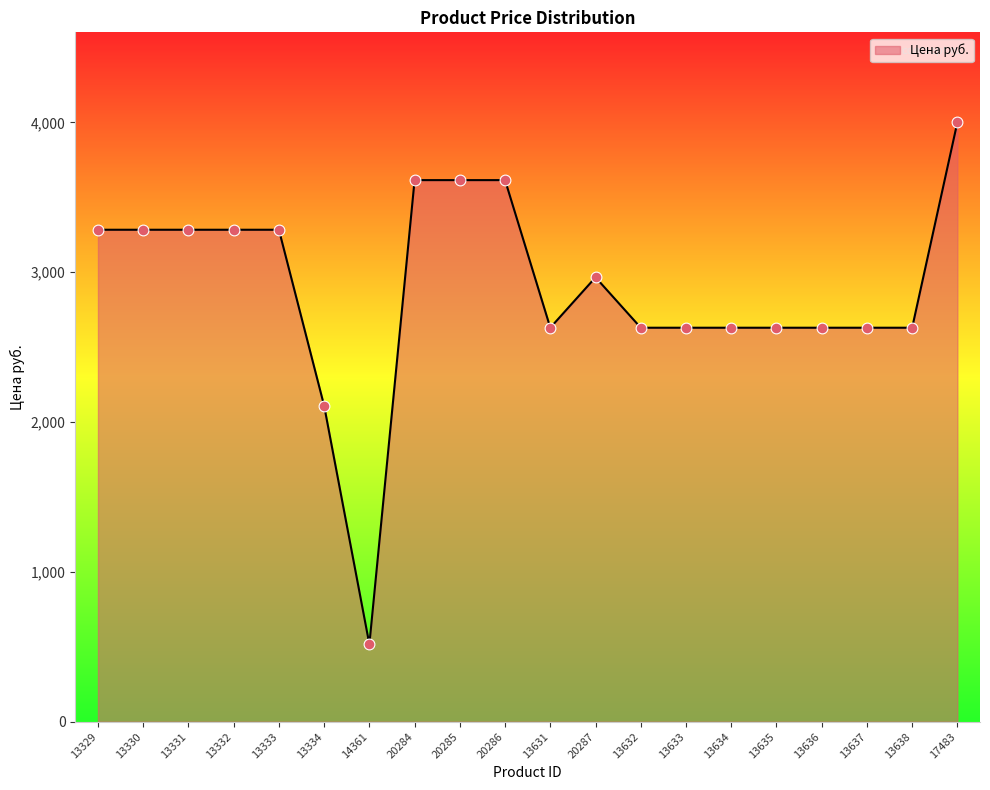

Which has a higher value, 13330 or 20284?

20284